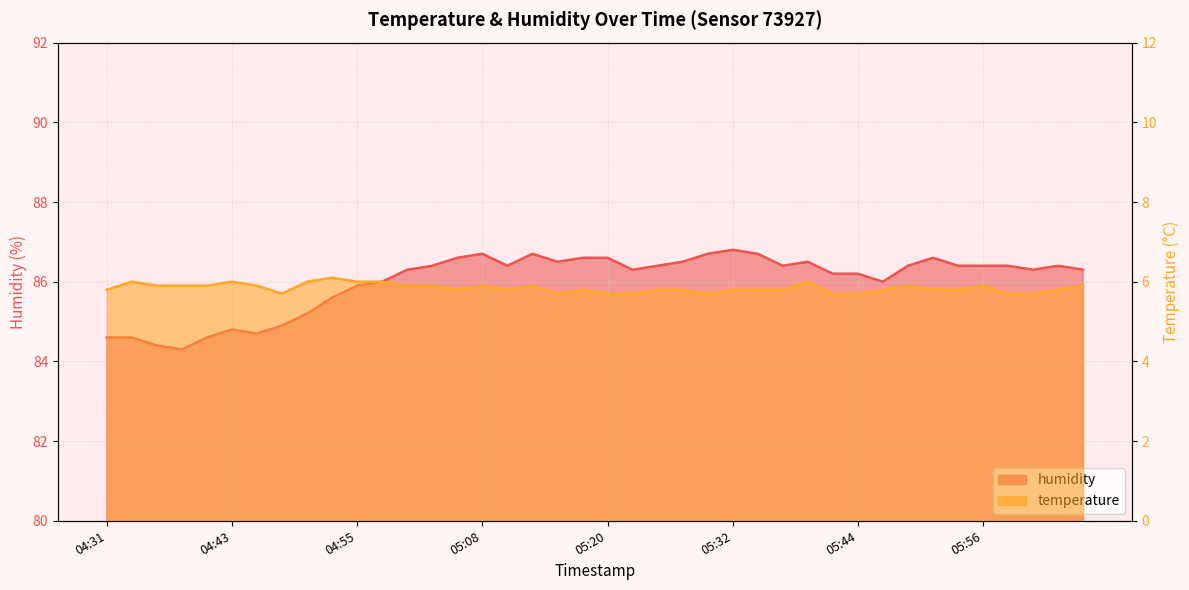

What position from the left is 04:46?

7